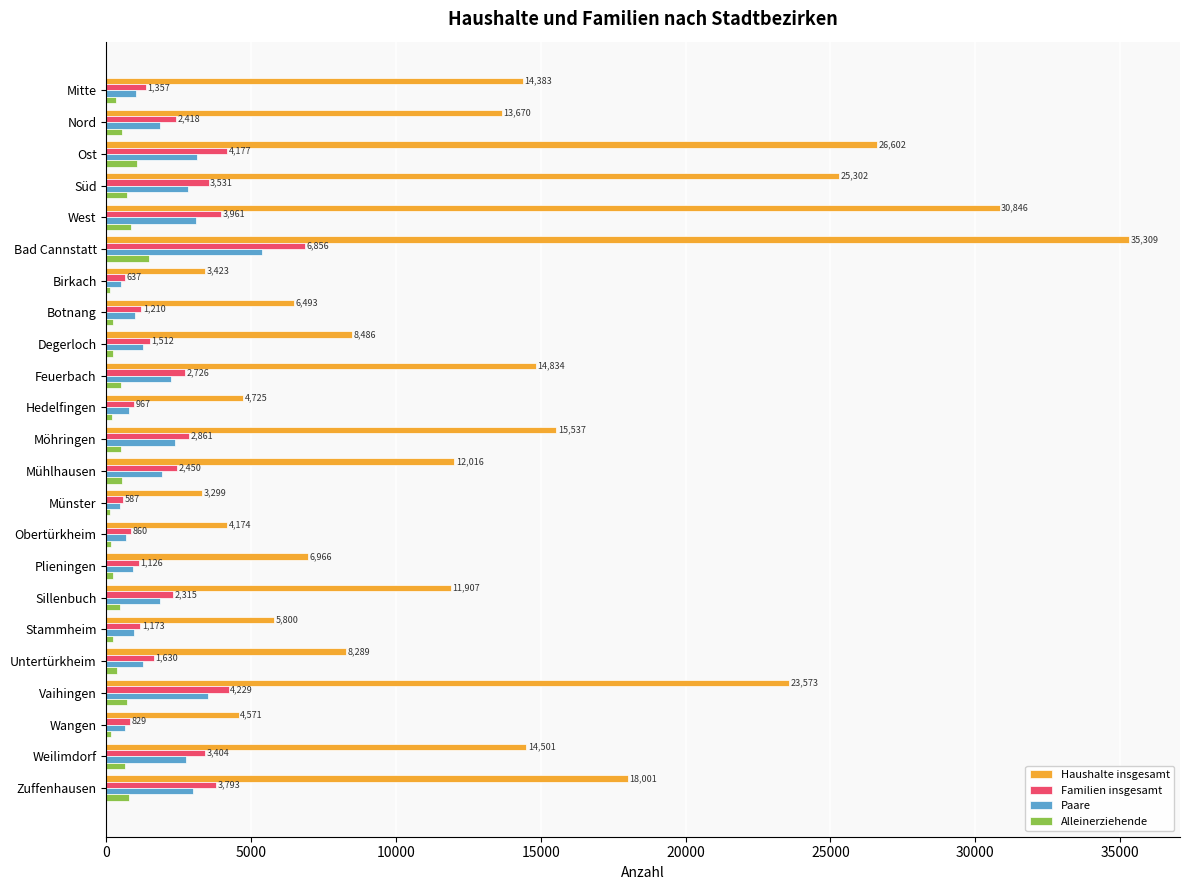

What is the total value across all series at Plieningen?

9218